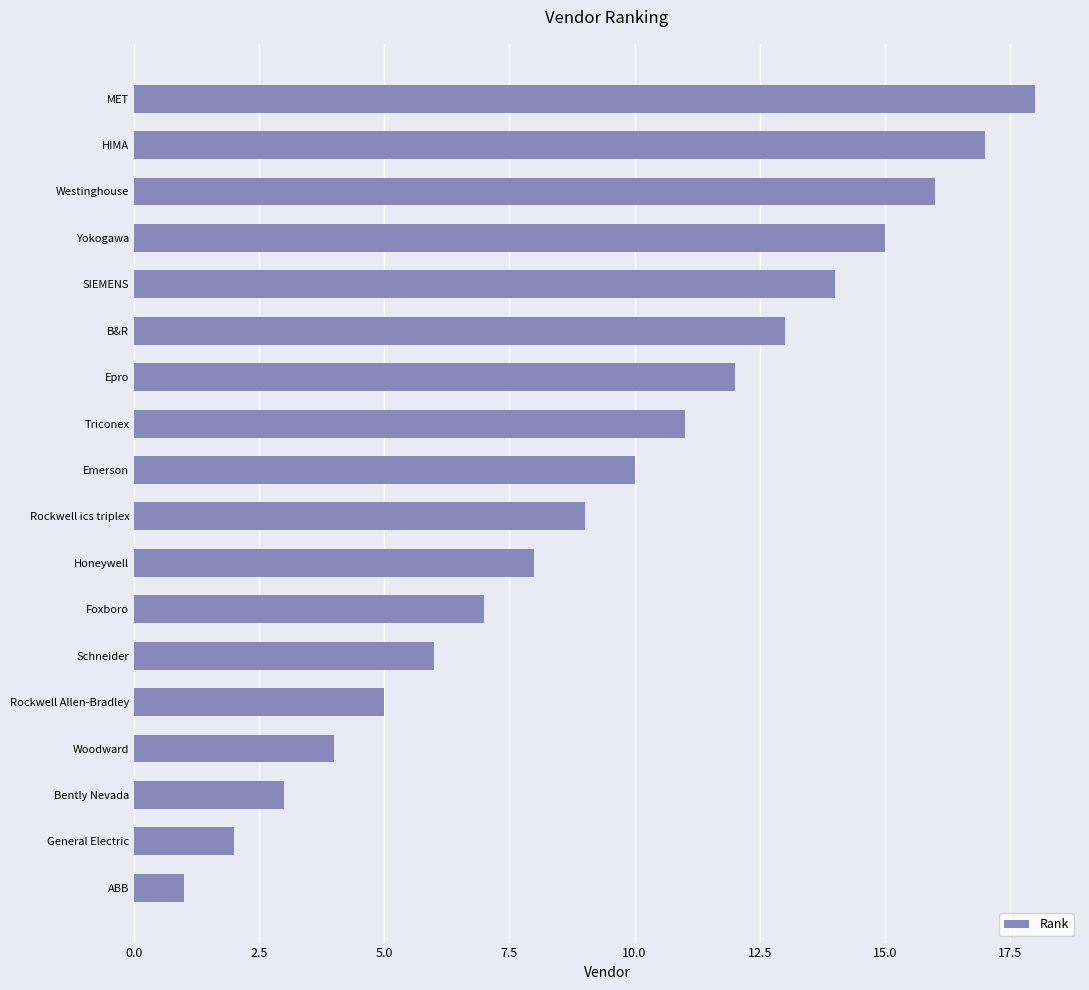

What is the difference between the maximum and second lowest values?

16